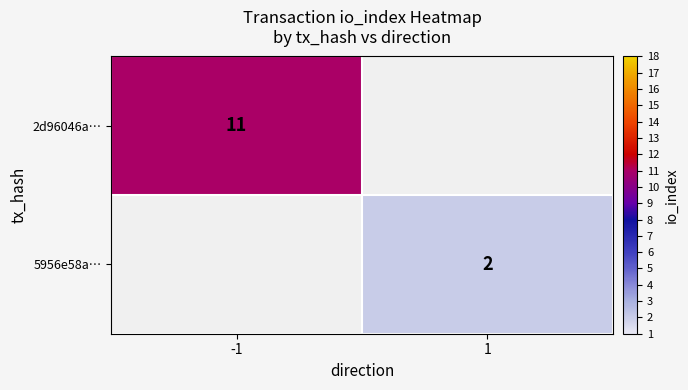

True or false: 5956e58a… has a value of 0.6 at 1.

False